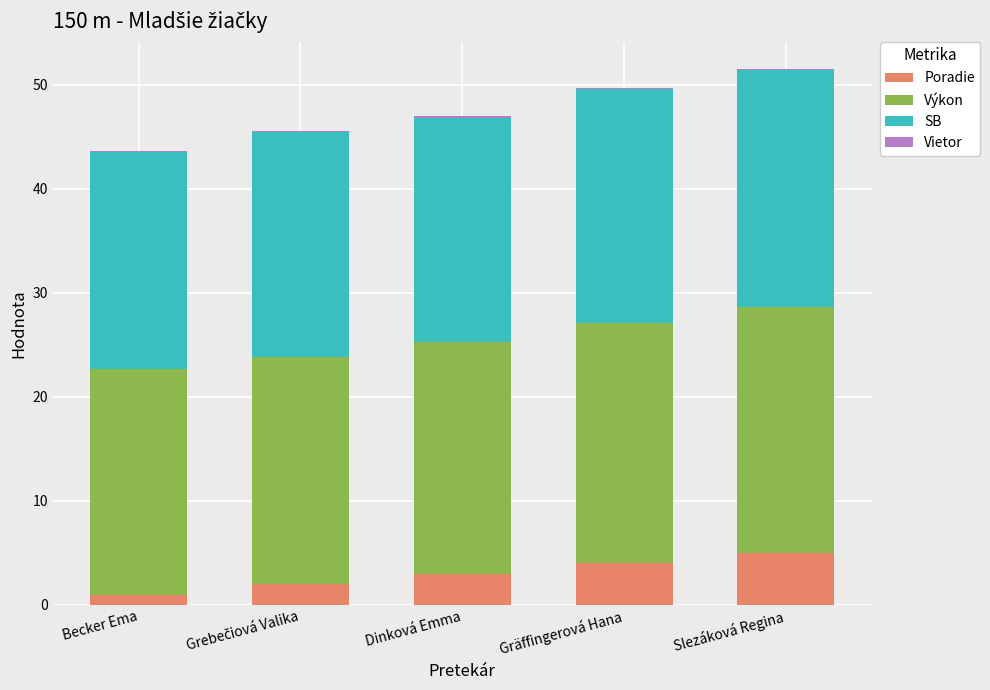

What is the maximum value for Poradie?

5.0